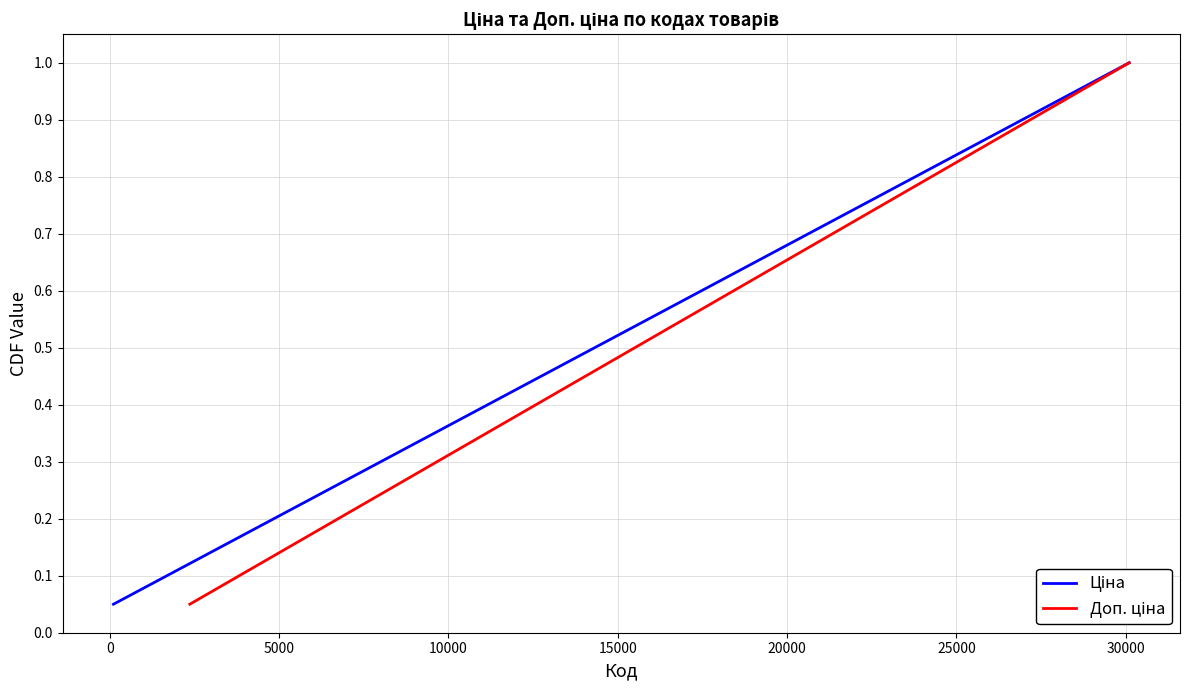

Is the value of Ціна at 16 greater than the value of Доп. ціна at 13?

Yes